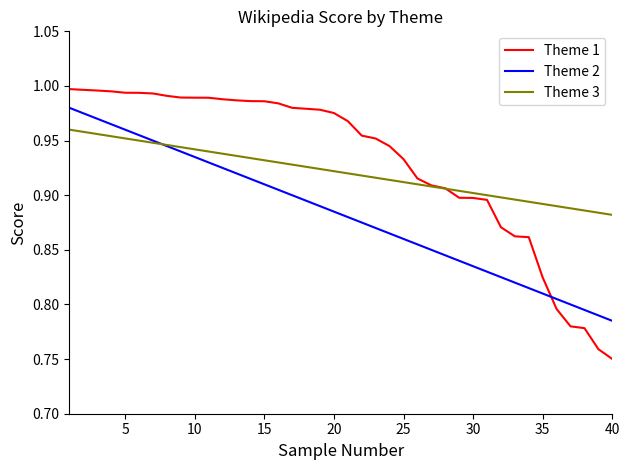

True or false: Theme 1 and Theme 2 cross at least once.

True